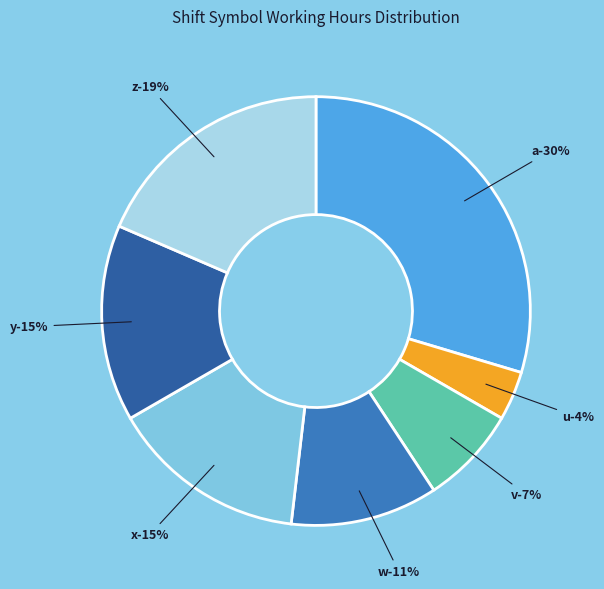

Which slice is the smallest?

u